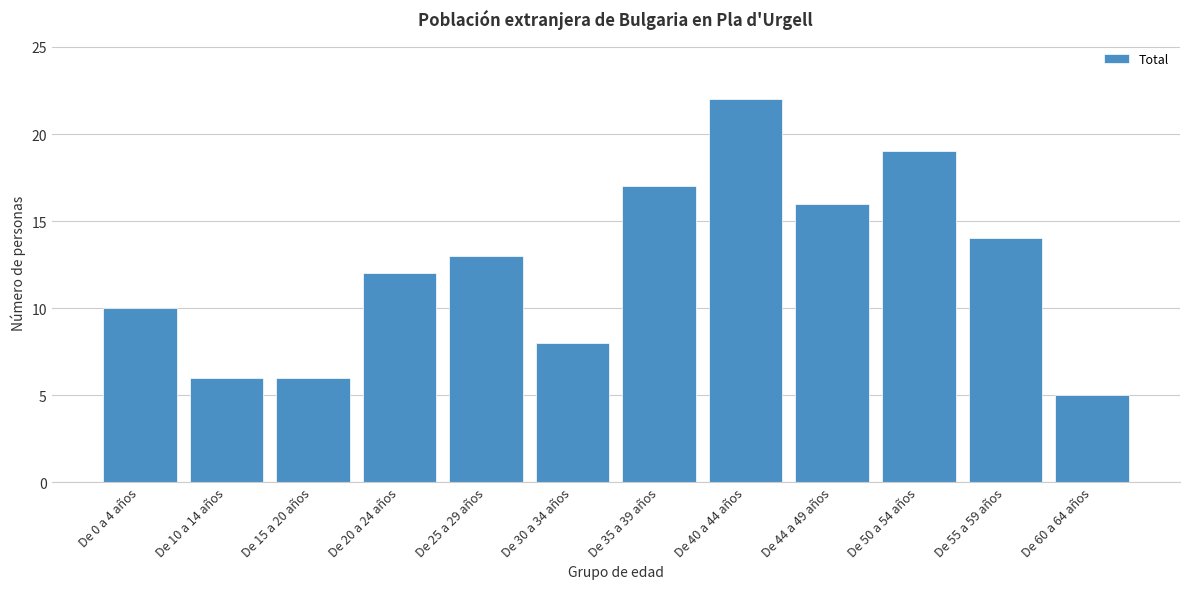

Reading right to left, list all the values displayed in this chart.

5	14	19	16	22	17	8	13	12	6	6	10